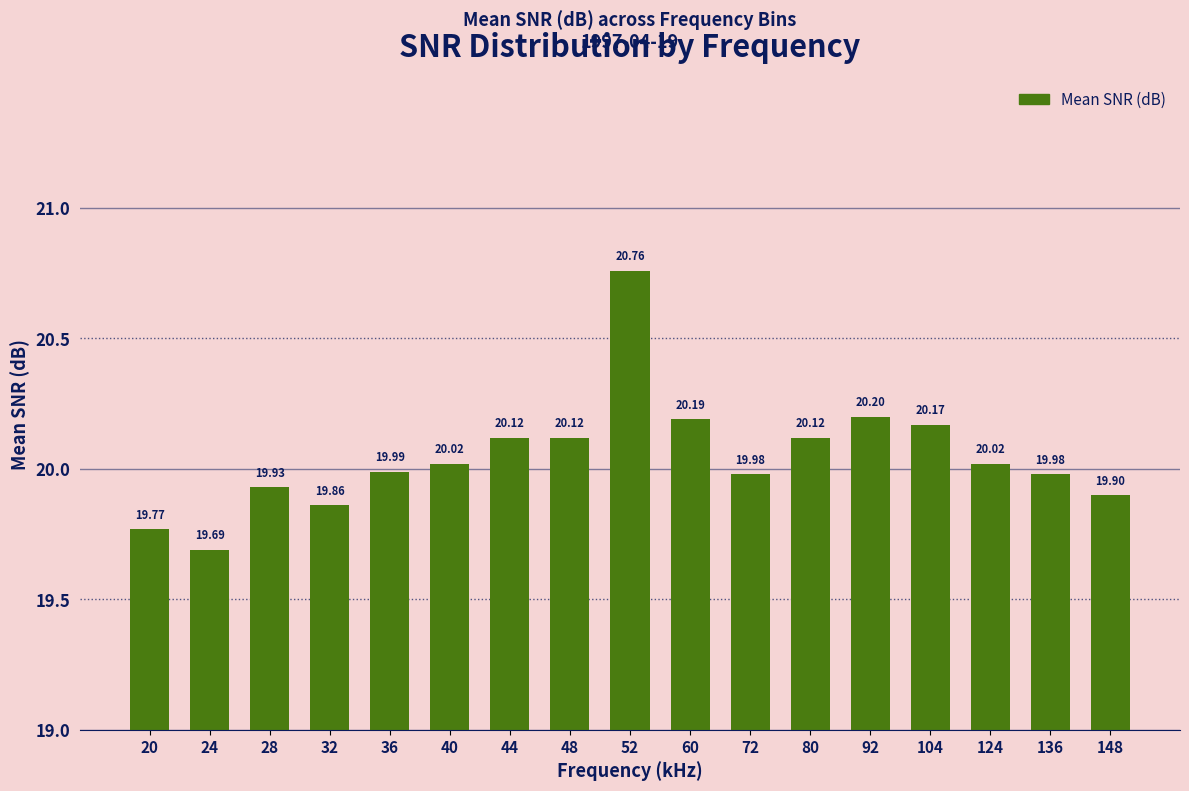

How many bars are there in total?

17